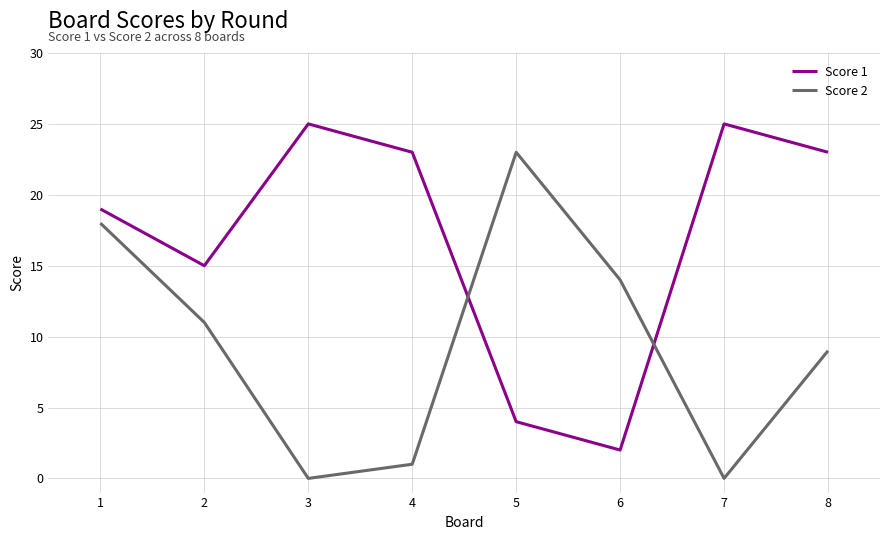

Reading right to left, list all the values displayed in this chart.

Score 1: 23	25	2	4	23	25	15	19
Score 2: 9	0	14	23	1	0	11	18